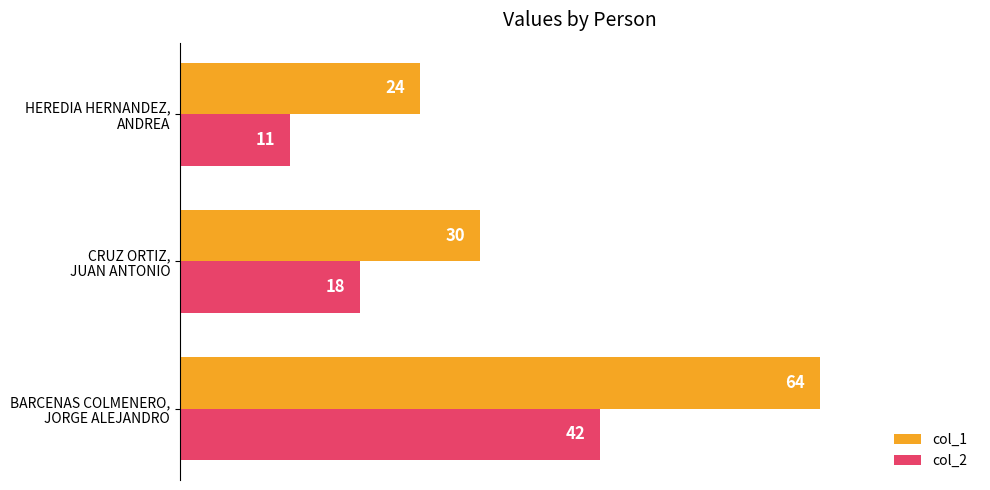

What is the minimum value shown in the chart?

11